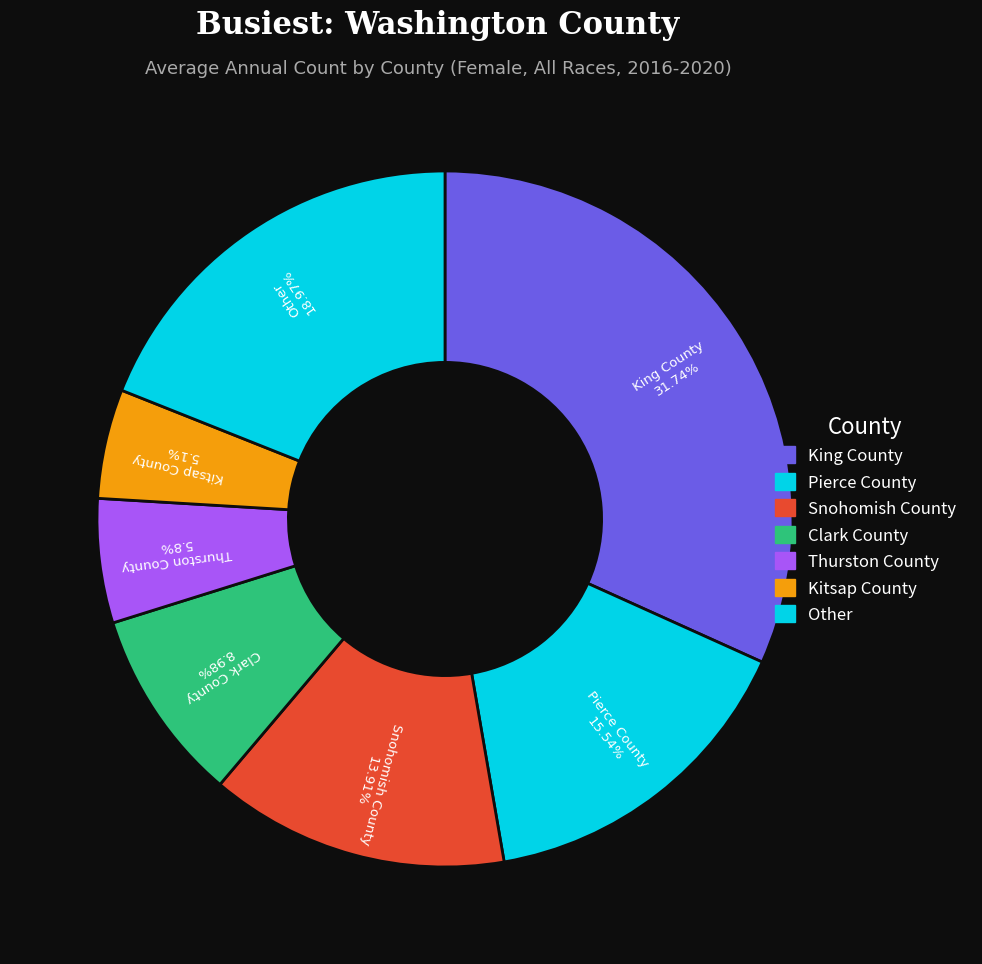

Count the number of slices in the pie.

7